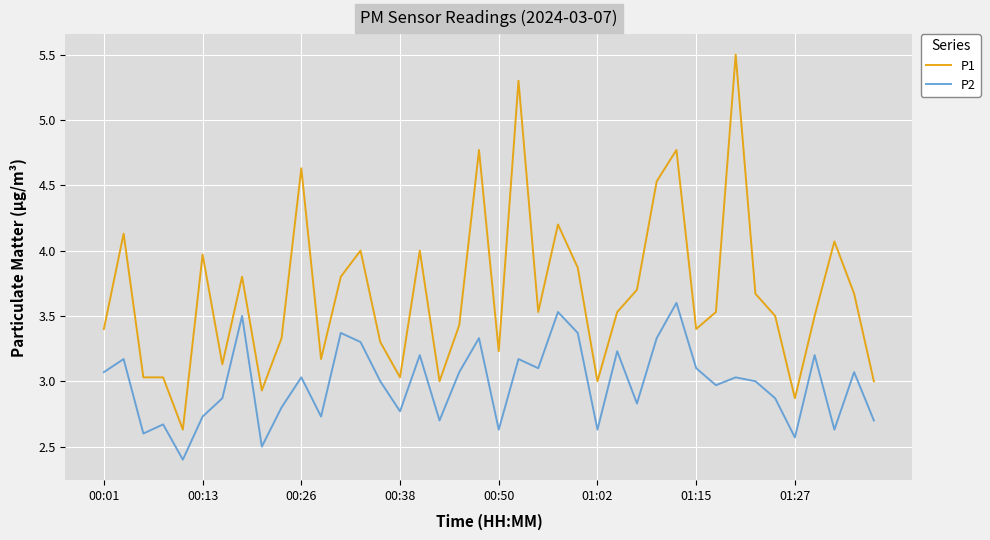

What is the highest value of the P1 series?

5.5